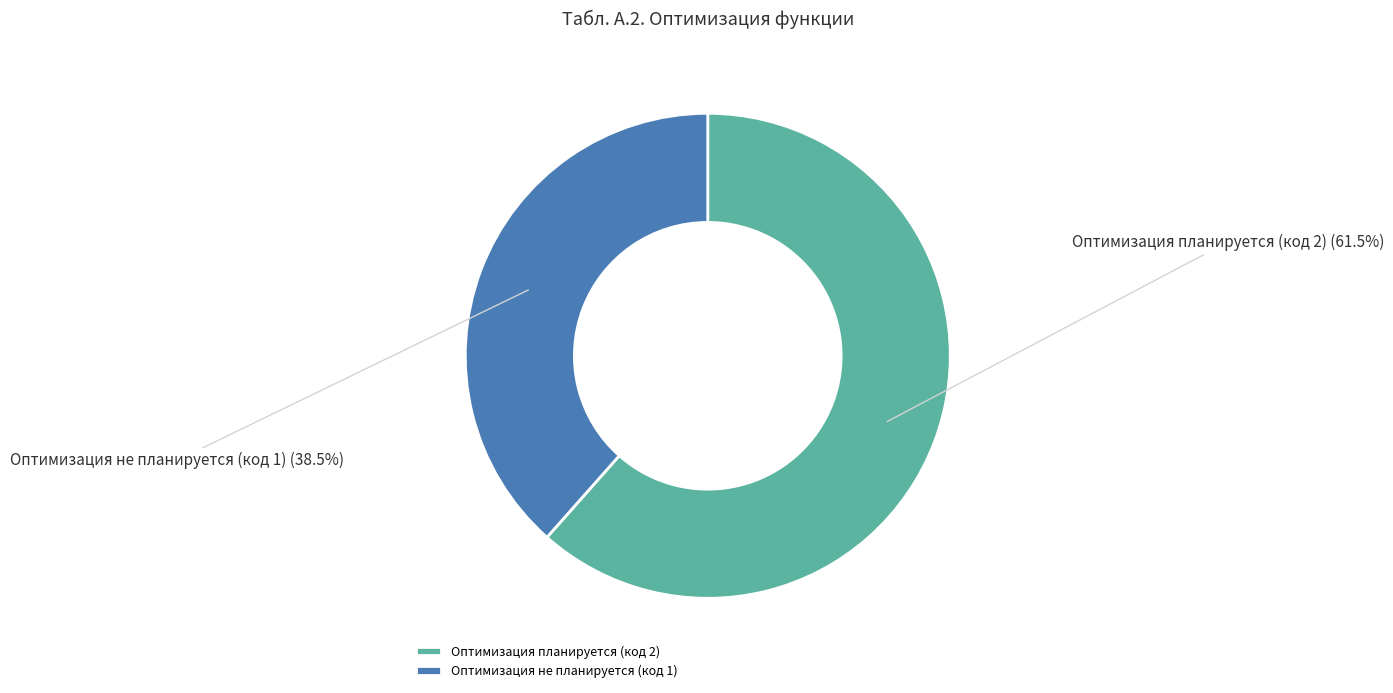

Is it true that Оптимизация планируется (код 2) is 70% of the pie?

False